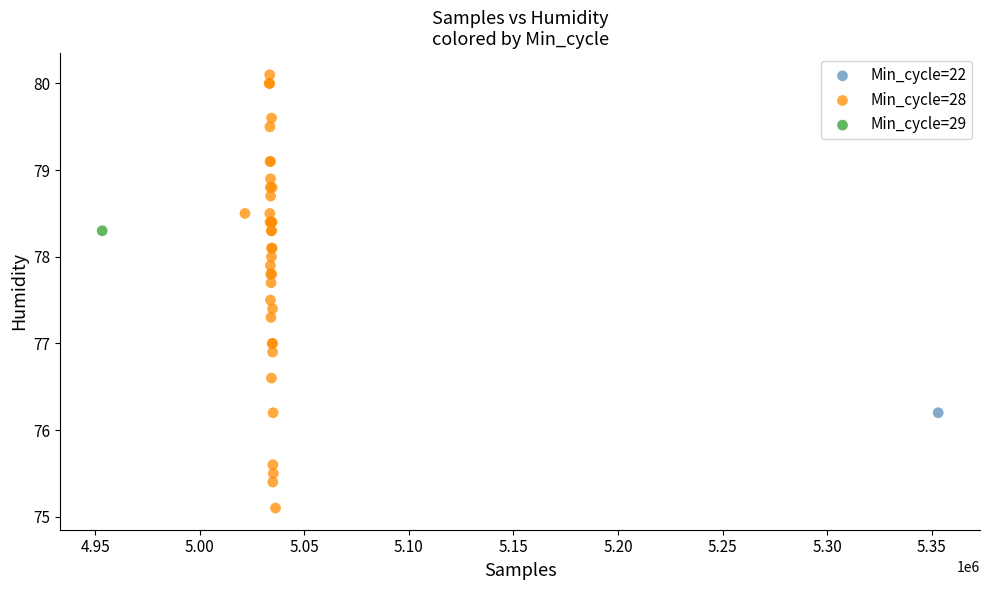

What are all the series names shown in the legend?

Min_cycle=22, Min_cycle=28, Min_cycle=29